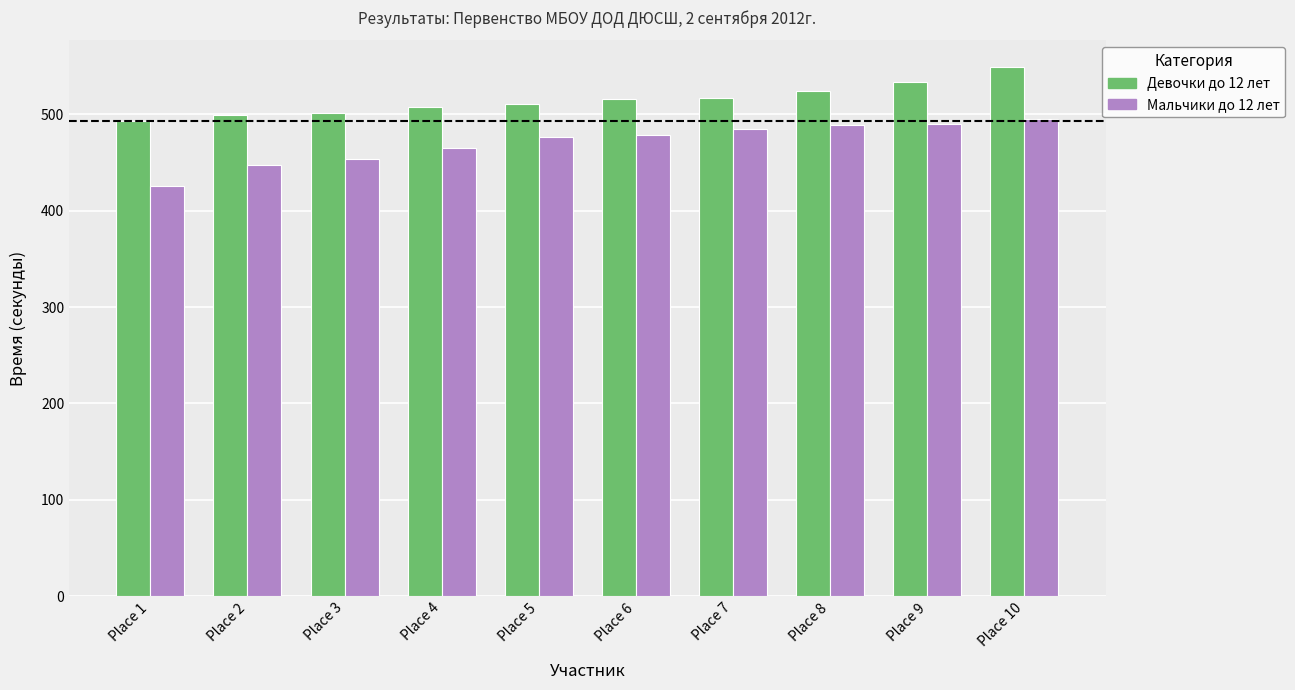

Rank the series by their average value, from highest to lowest.

Девочки до 12 лет, Мальчики до 12 лет